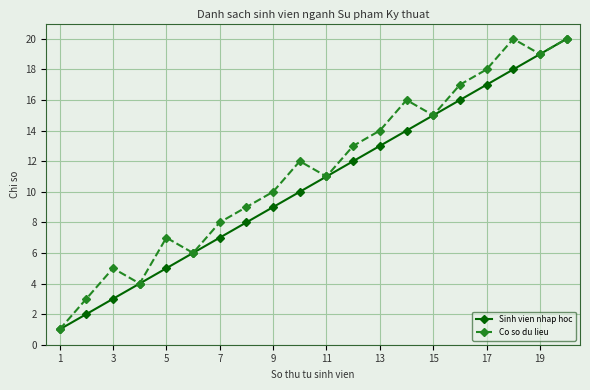

True or false: Sinh vien nhap hoc has more than 1 points higher than both neighbors.

False